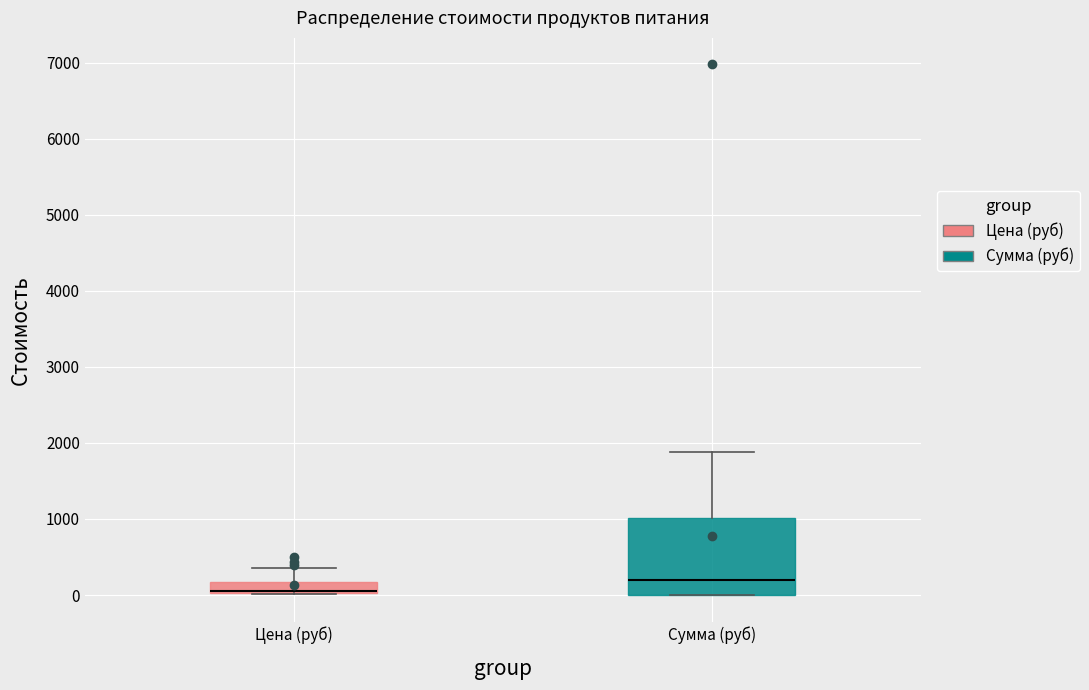

Which box is the tallest, from its lower edge to its upper edge?

Сумма (руб)